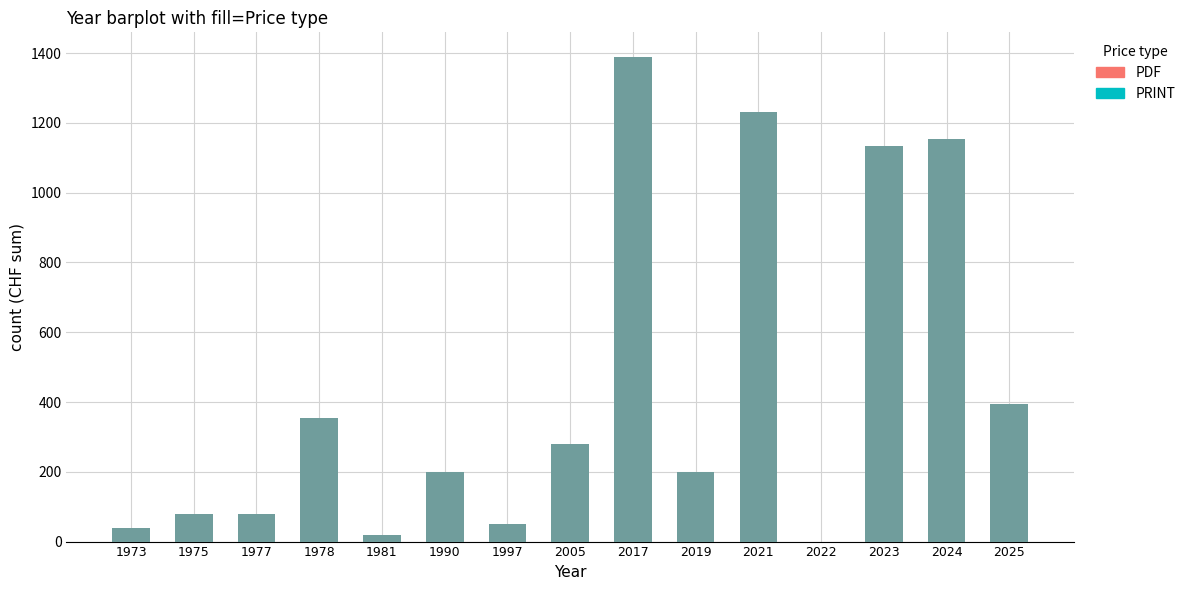

At 2021, list the series in order from largest to smallest.

Price (PDF), Price (PRINT)